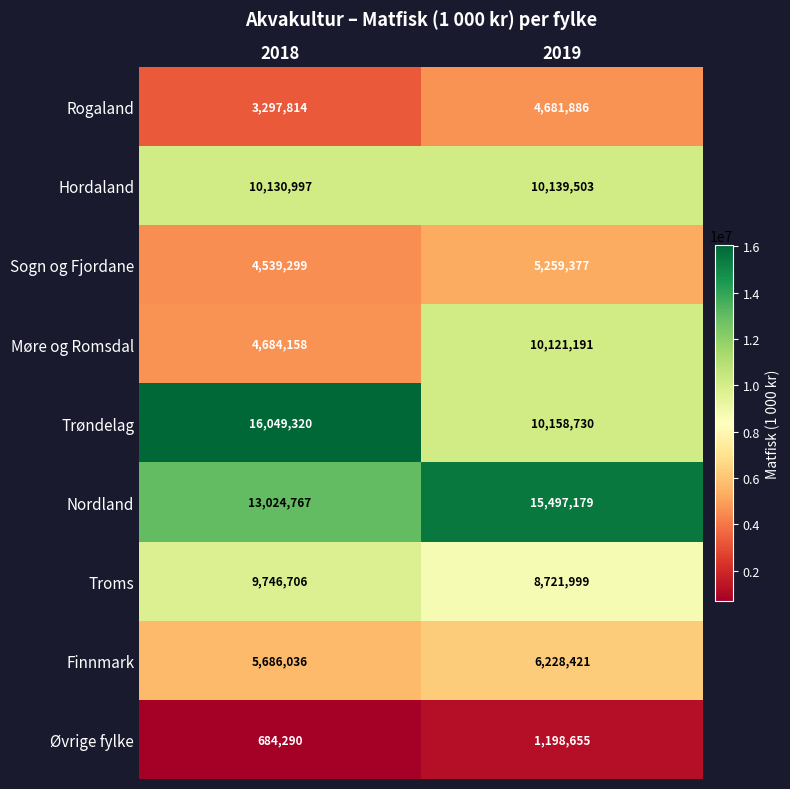

Which series has the largest range (max minus min)?

Trøndelag